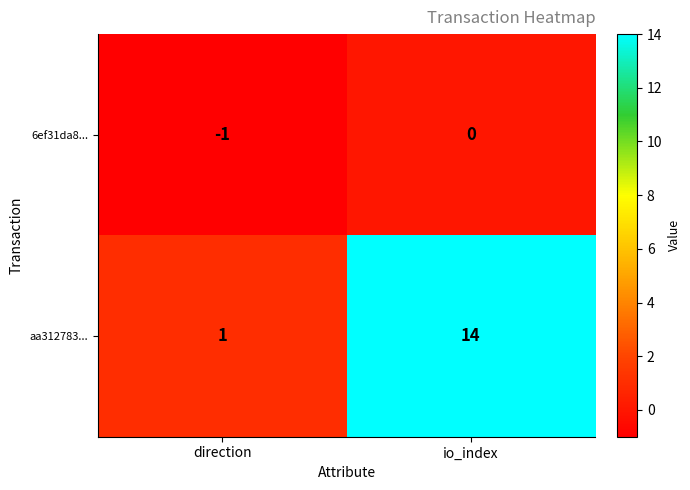

Rank the series by their average value, from highest to lowest.

aa312783..., 6ef31da8...